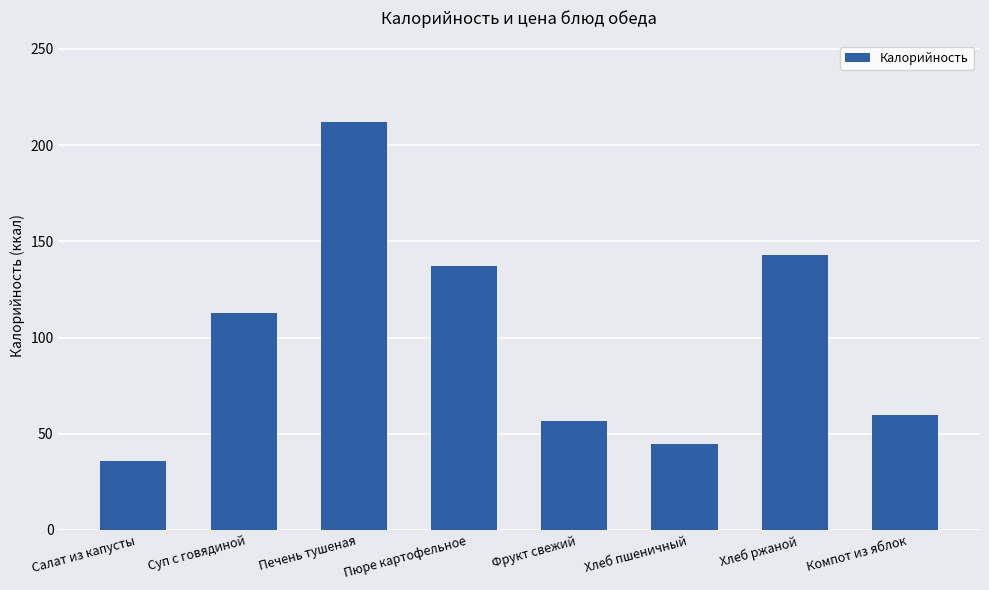

What is the value of the 6th bar from the left?

44.5